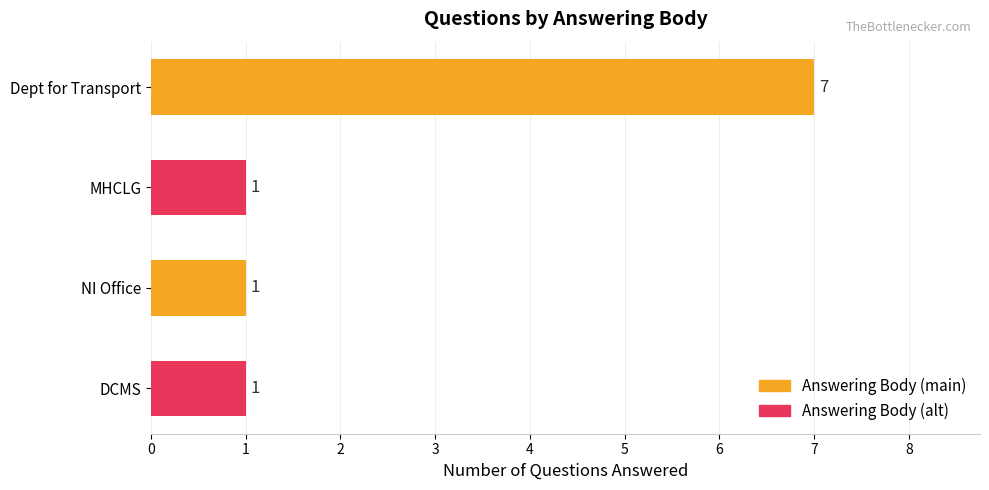

Count the values in the range 1 to 7.

4